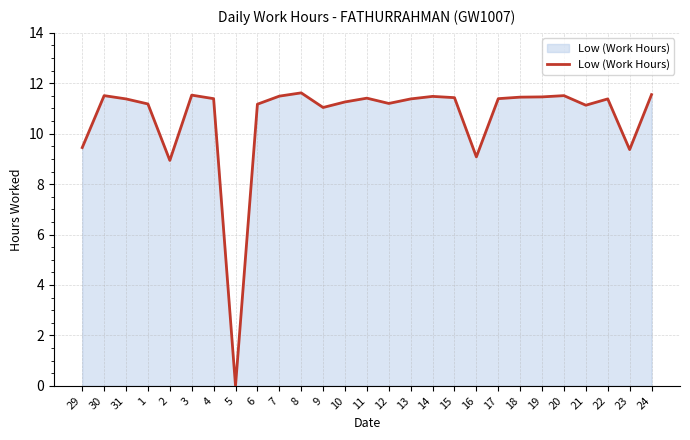

The value at 15 is 7.1. True or false?

False